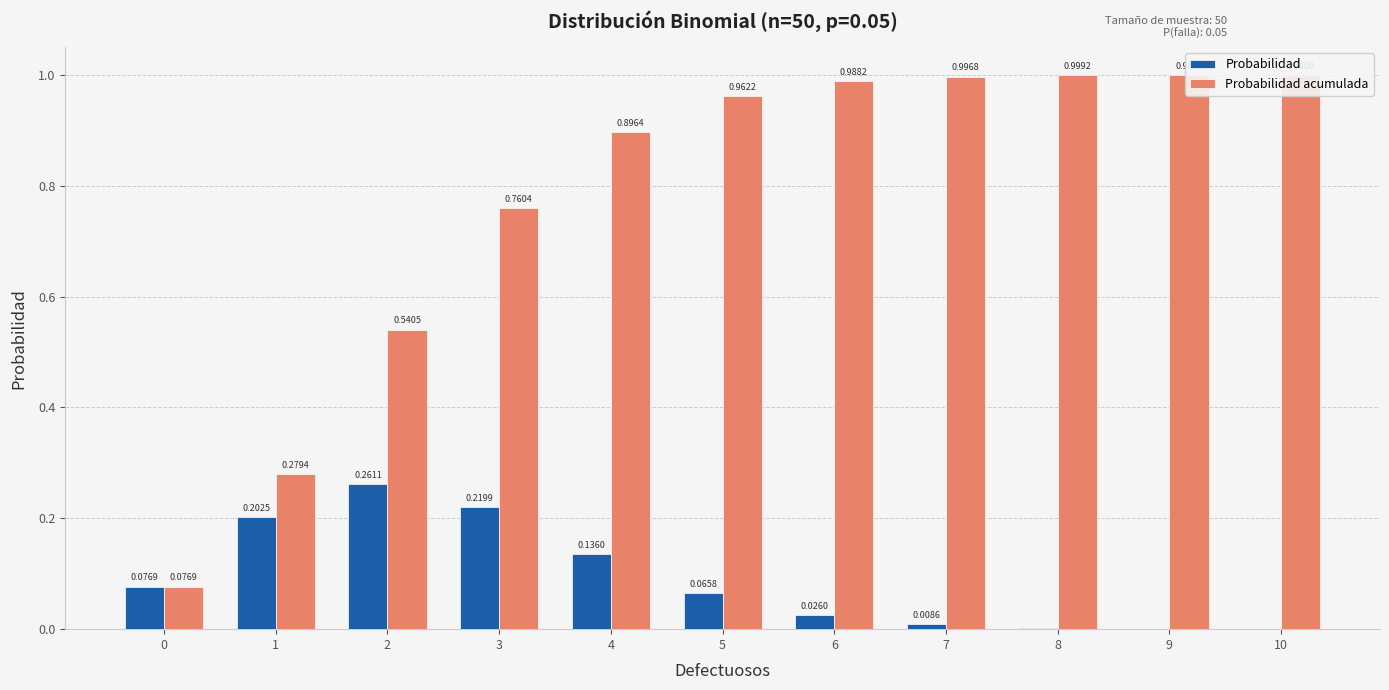

What are all the series names shown in the legend?

Probabilidad, Probabilidad acumulada